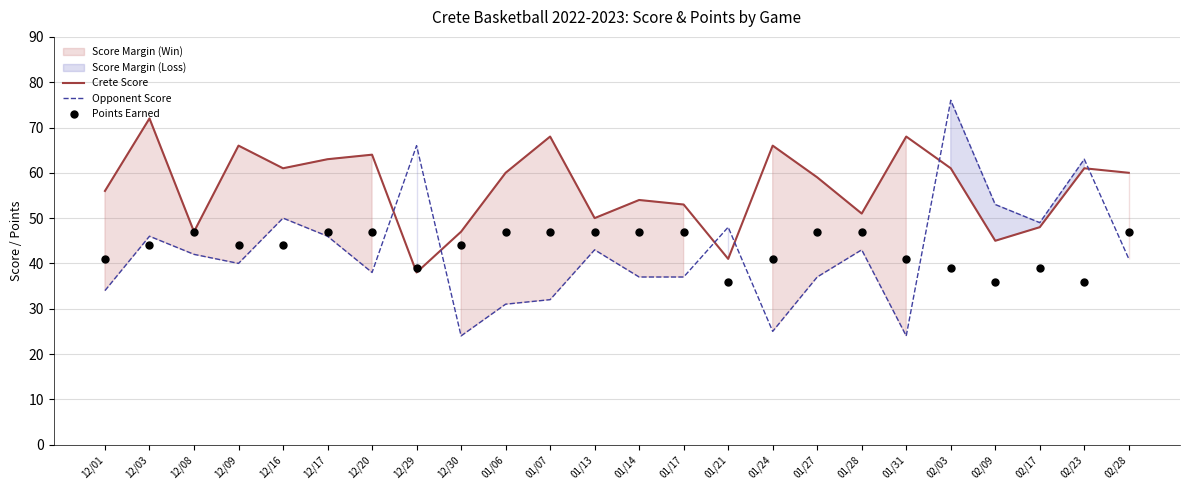

At which category is the sum across all series the highest?

02/03